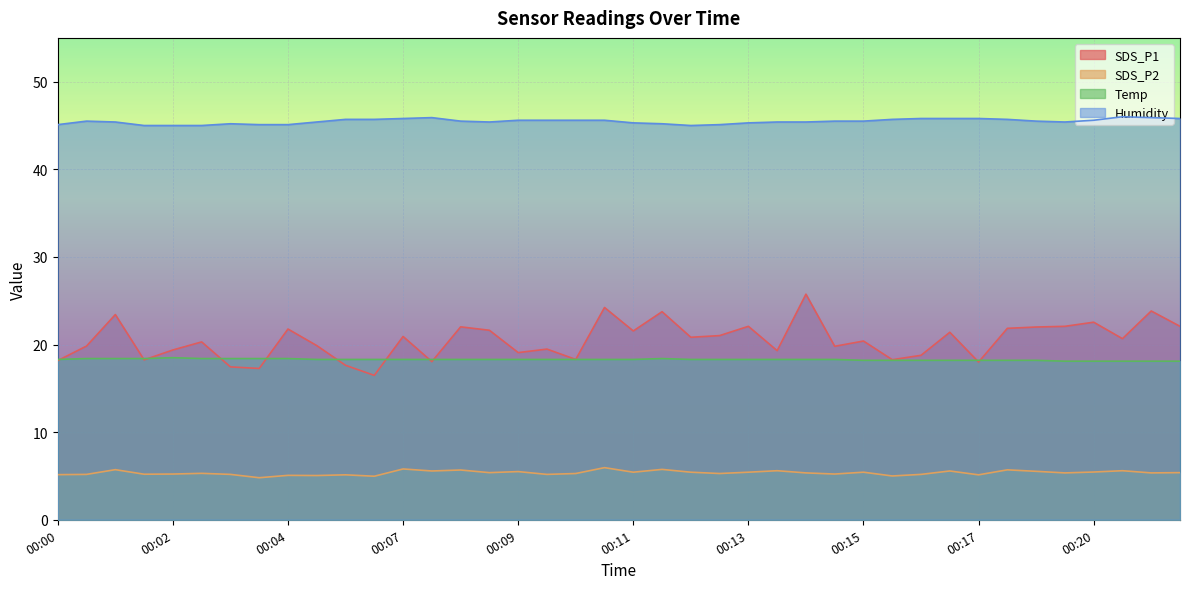

The SDS_P1 series shows 36.1 at 00:20. True or false?

False